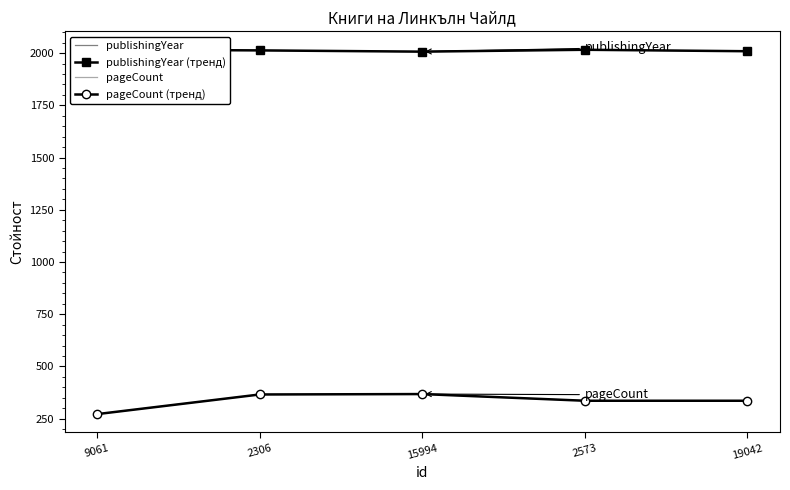

What is the value of the publishingYear (тренд) point at the 1st from the left?

2017